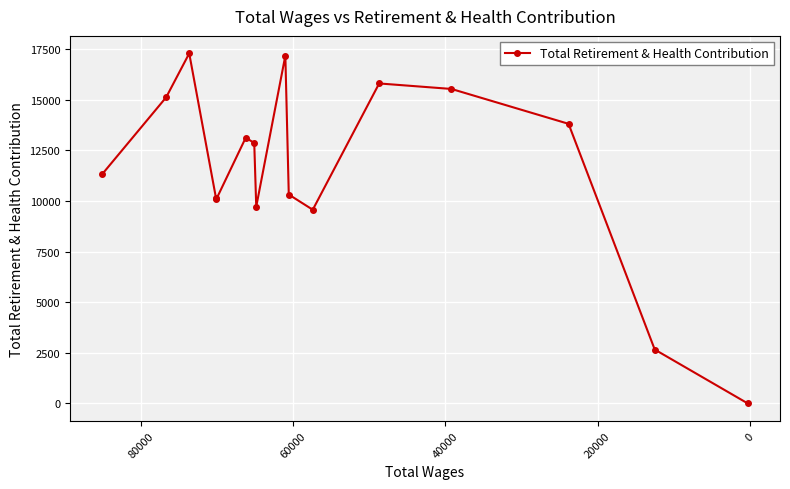

How many series are shown in this chart?

1